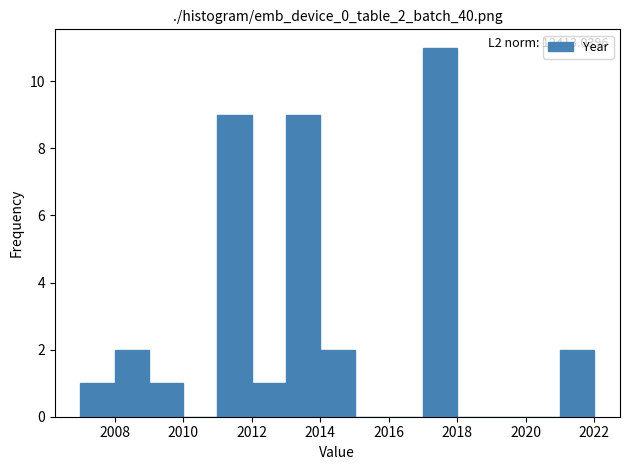

Over which range of the x-axis is the bar tallest?

2017 to 2018